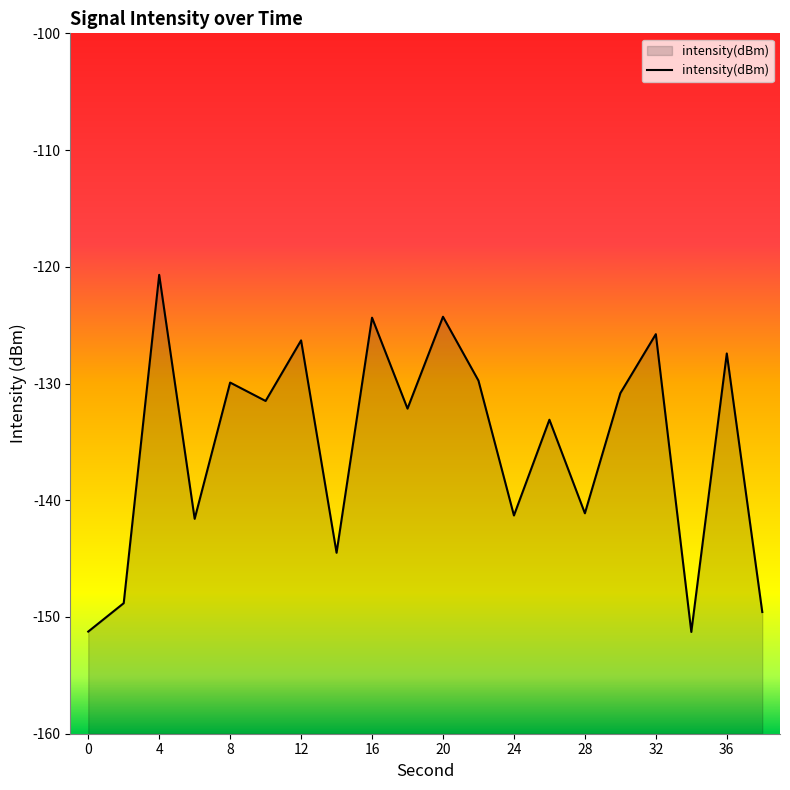

What is the value of the 19th point from the left?

-127.4